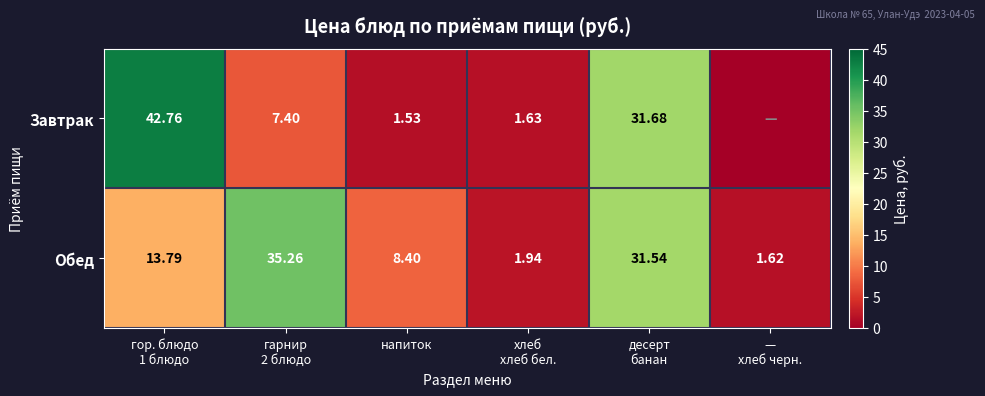

At how many categories does at least one series exceed 6?

4